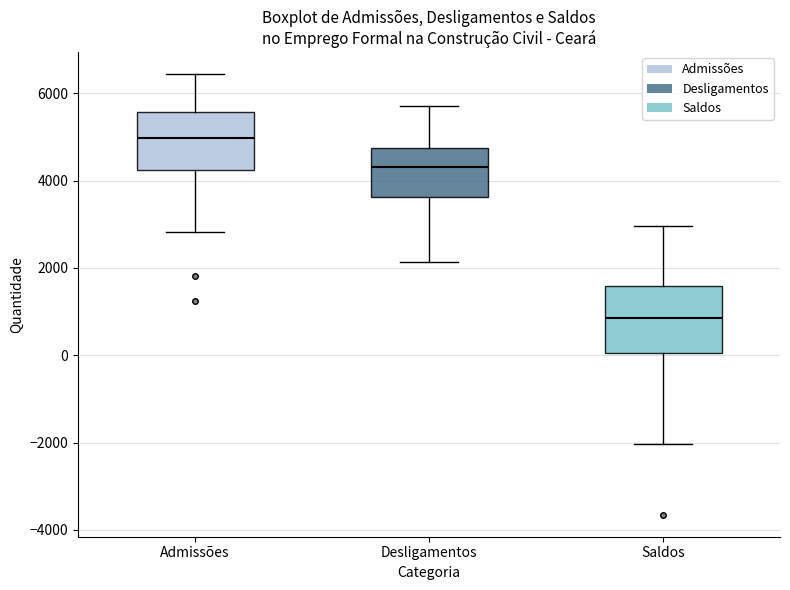

Which box has the lowest median line?

Saldos